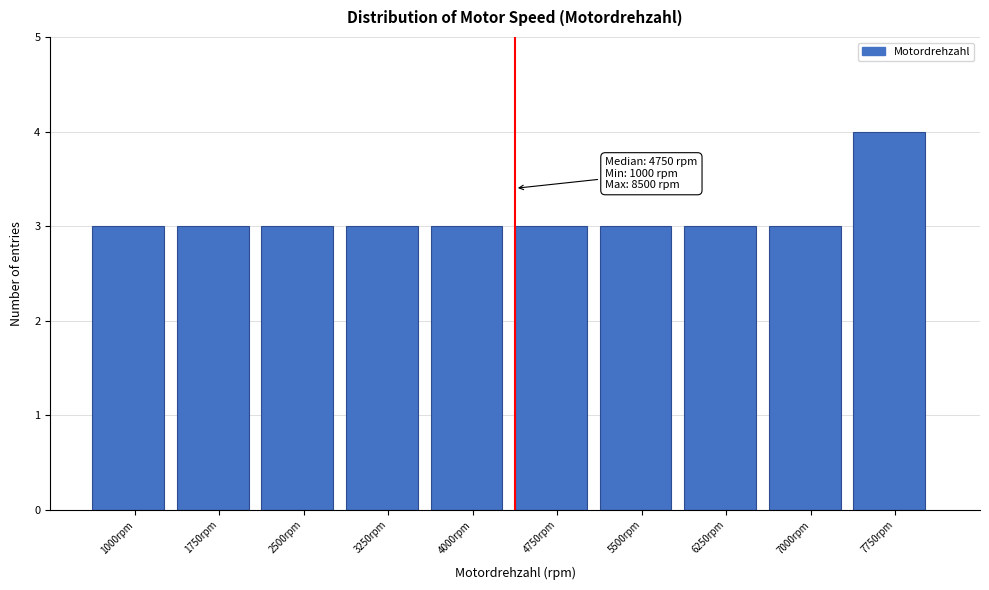

Reading left to right, extract all data points from this chart.

3	3	3	3	3	3	3	3	3	4